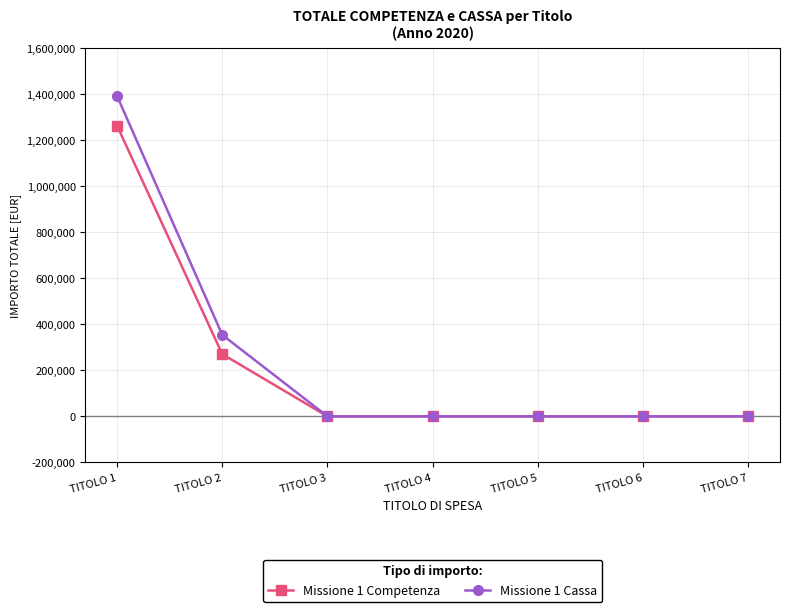

Rank the series by their average value, from lowest to highest.

Missione 1 Competenza, Missione 1 Cassa